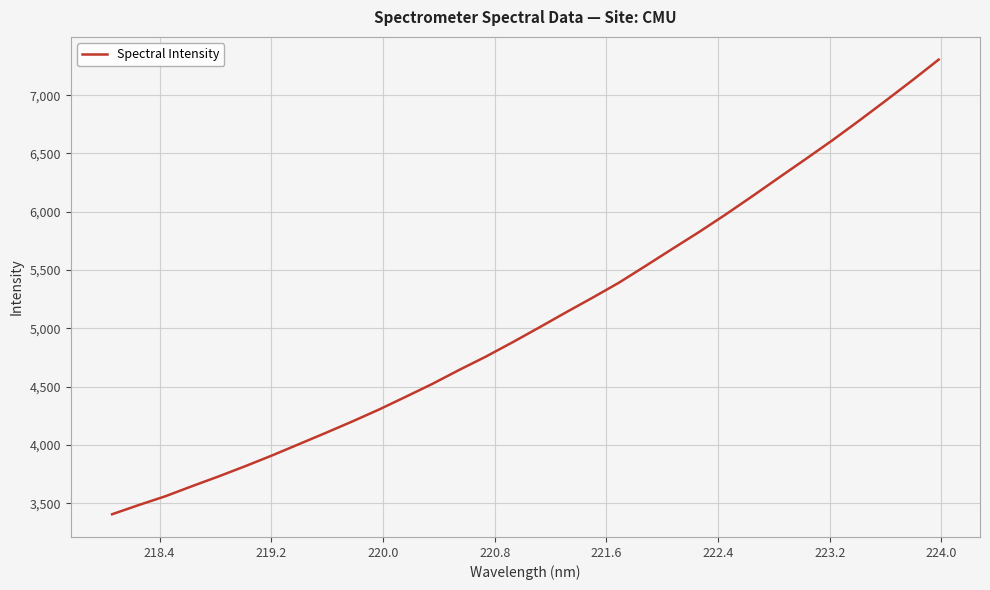

What is the greatest value displayed?

7304.7